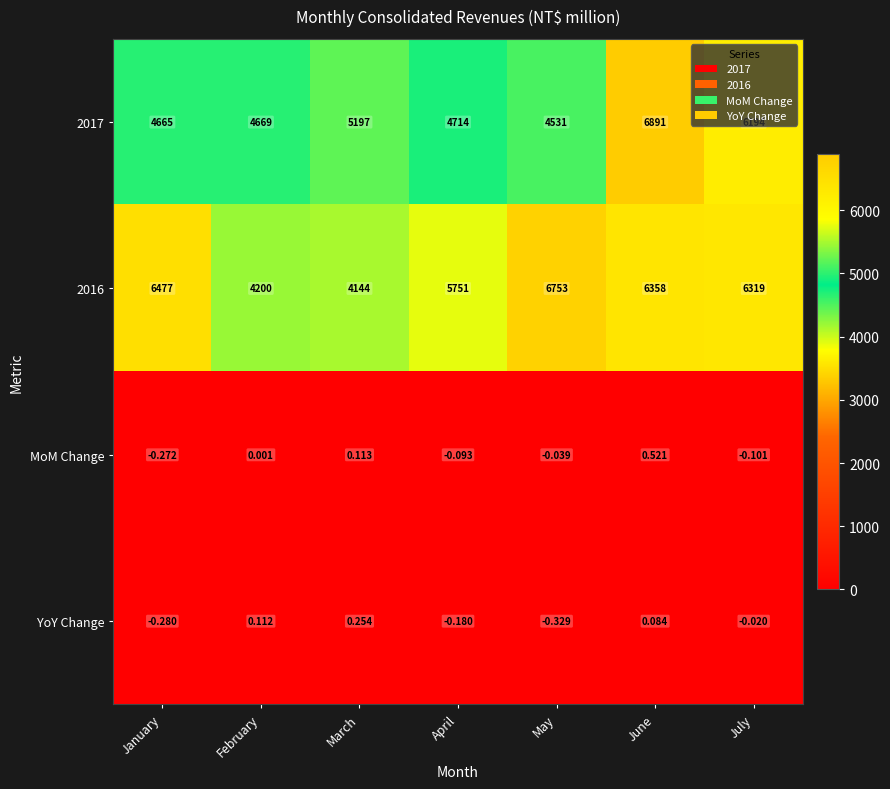

How many negative values does the MoM Change series have?

4